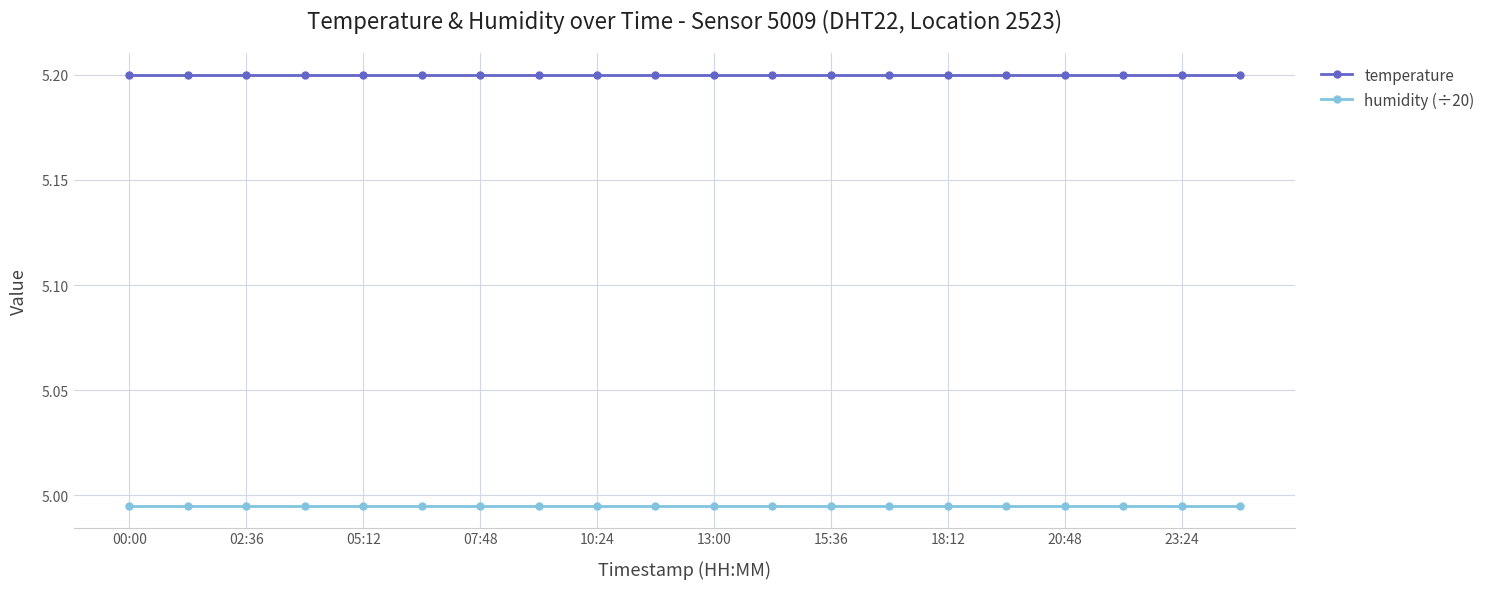

True or false: temperature and humidity (÷20) intersect in this chart.

False